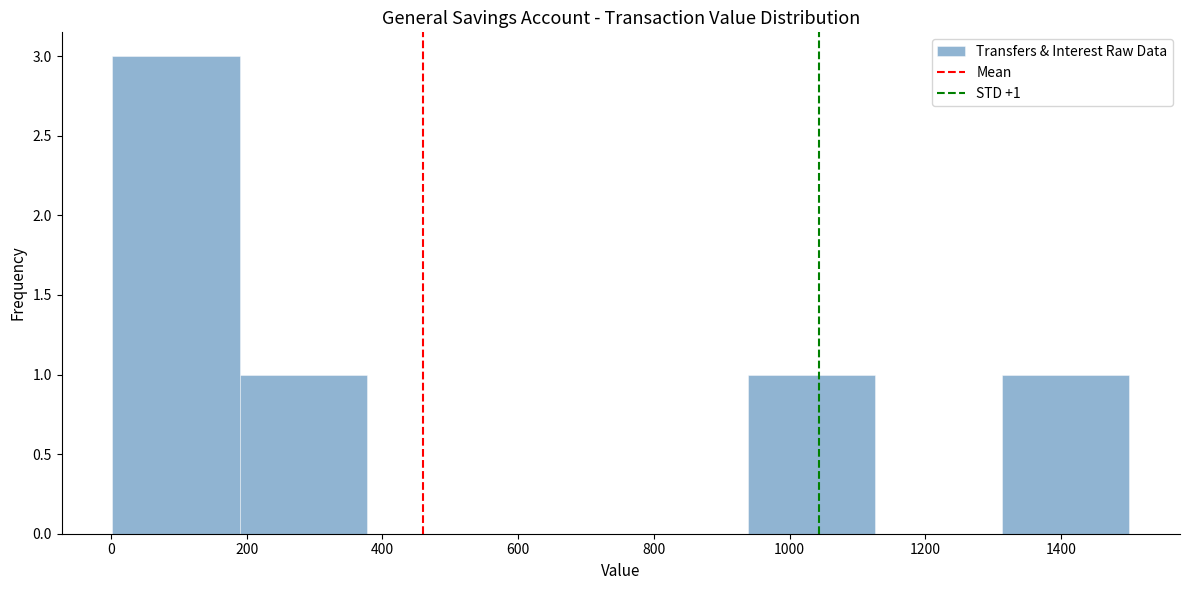

Over which range of the x-axis is the bar tallest?

0 to 180